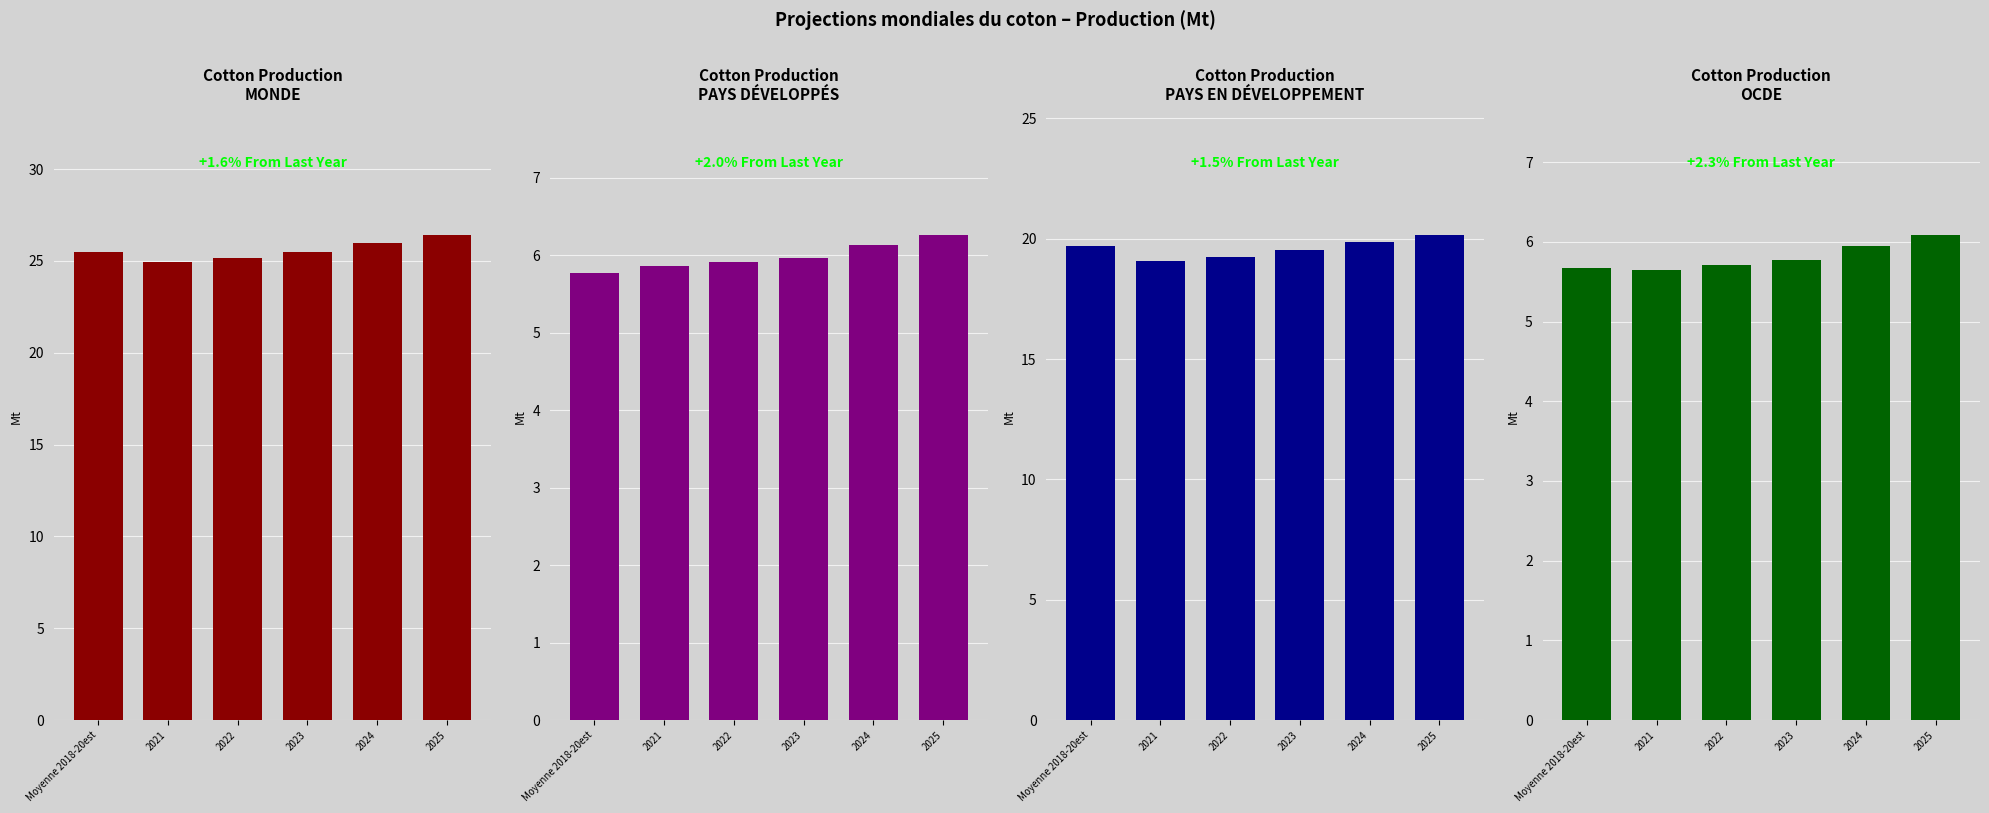

What is the label of the 2nd bar from the left?

2021